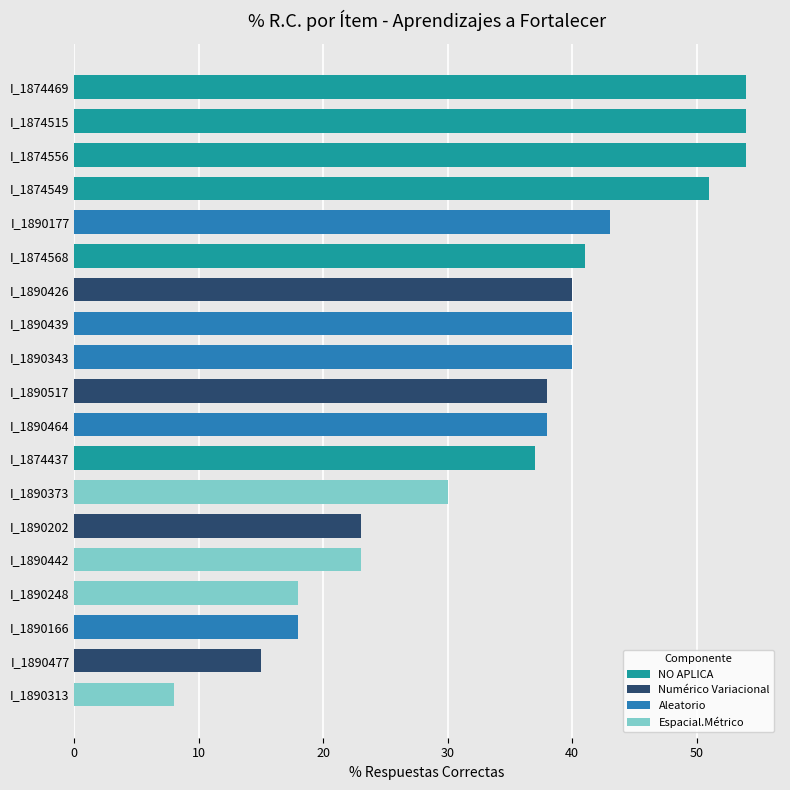

What is the average value?

35